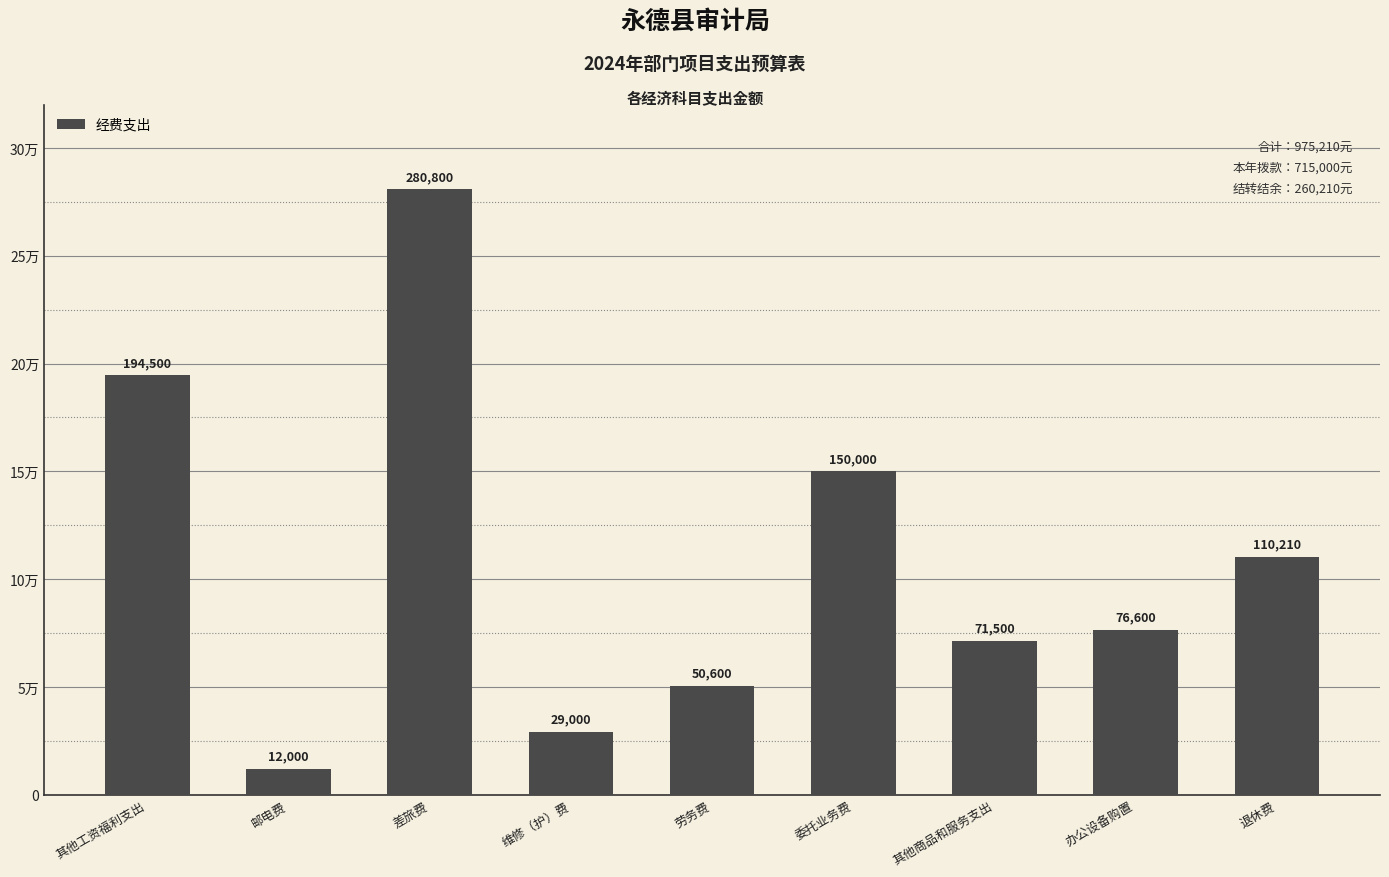

What is the value of the 2nd bar from the left?

12000